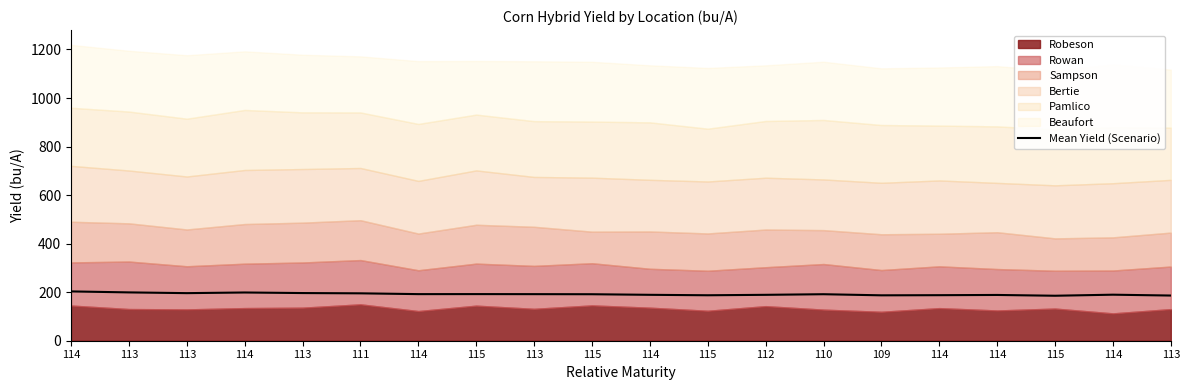

What is the label of the 1st point from the right?

113